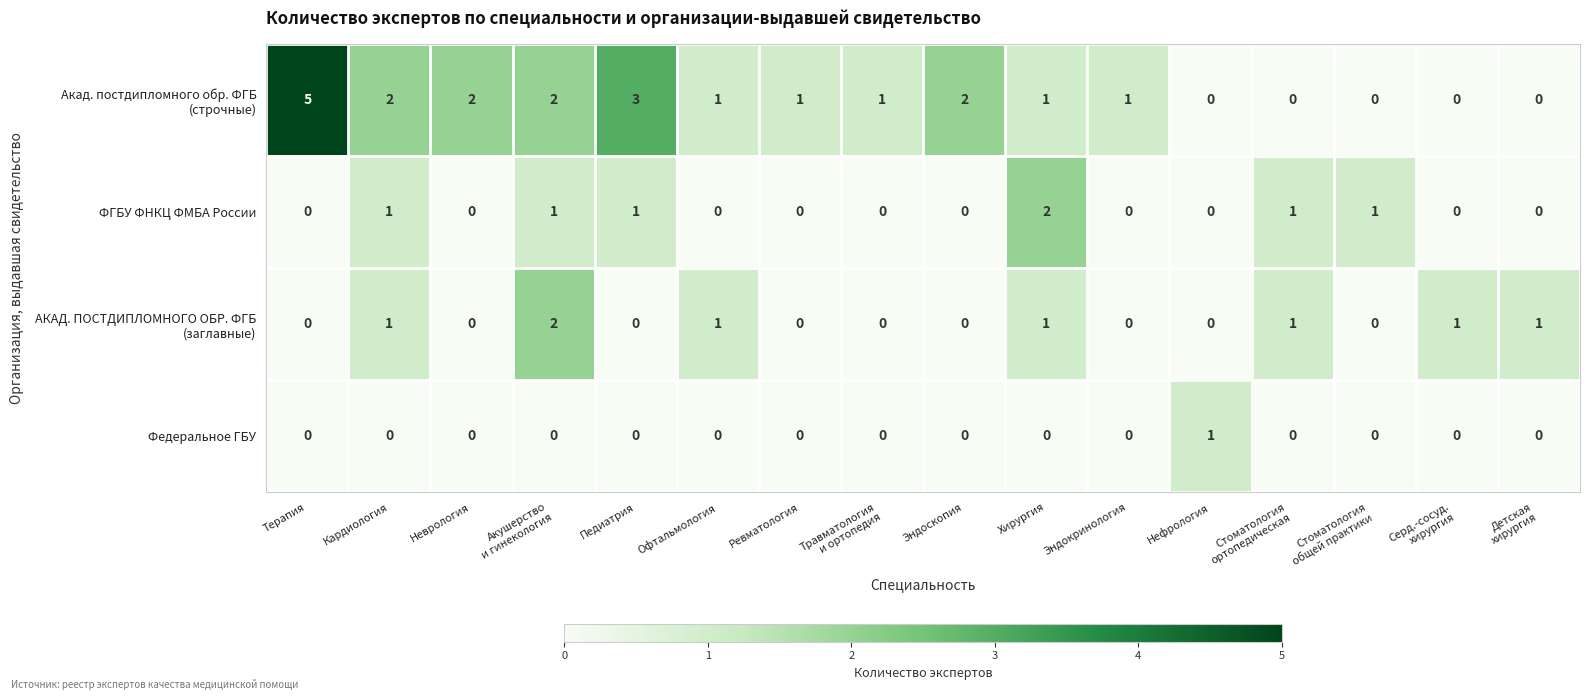

The Федеральное ГБУ series shows 0 at Офтальмология. True or false?

True